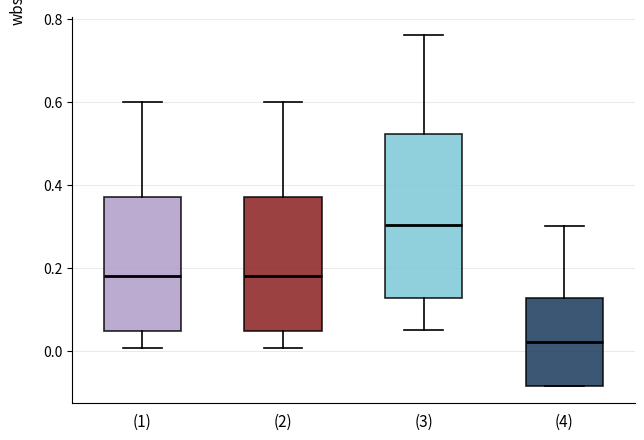

Which box has the highest median line?

(3)